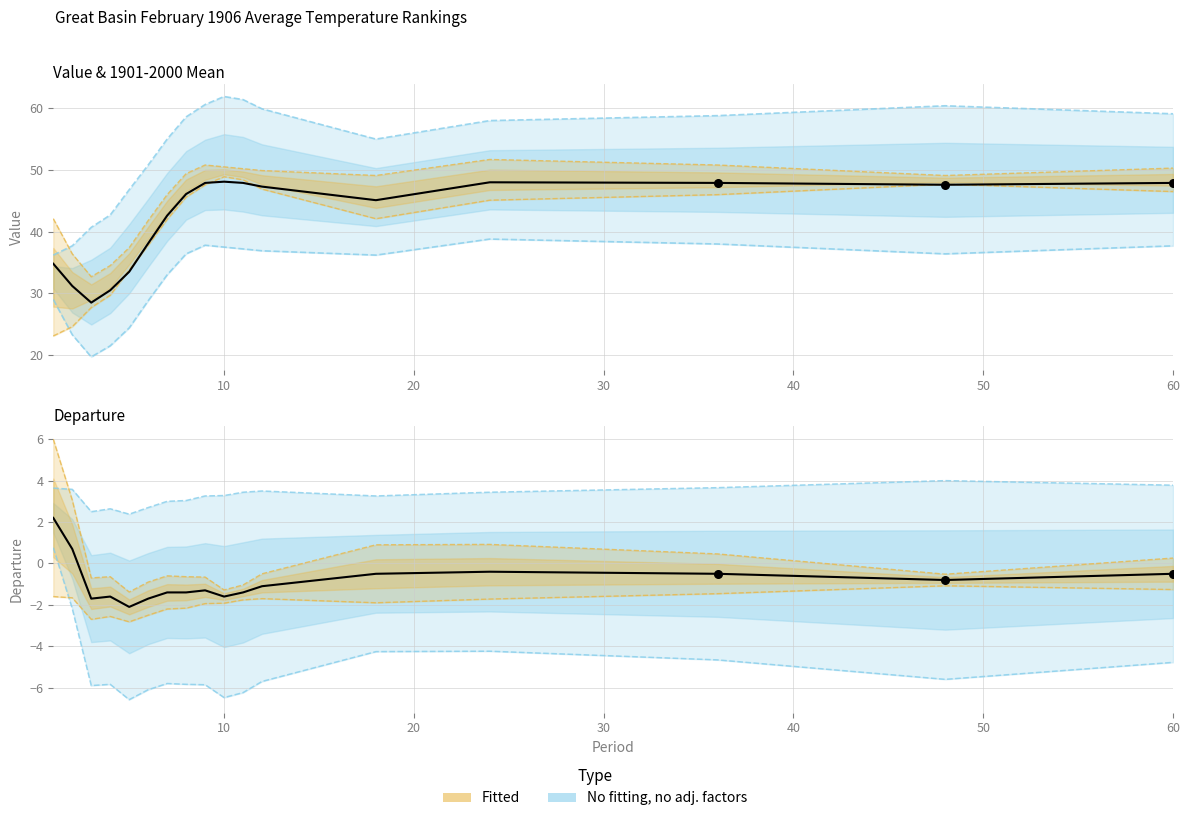

Which series contains the highest Y value?

Value